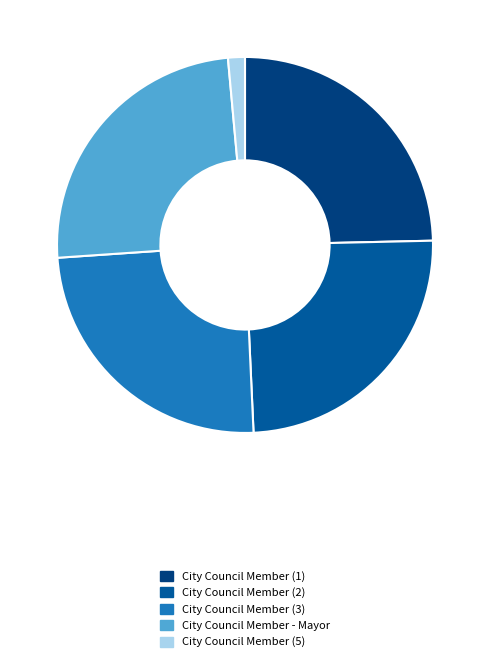

True or false: City Council Member (5) accounts for 1% of the total.

True